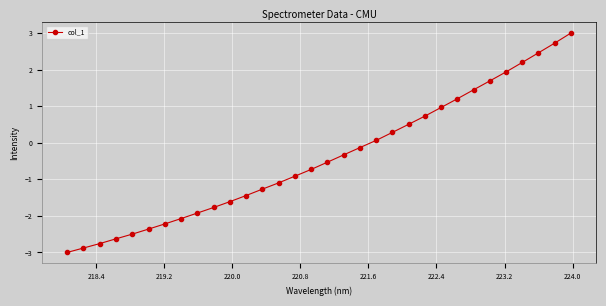

What is the sum of all values?

-13.0